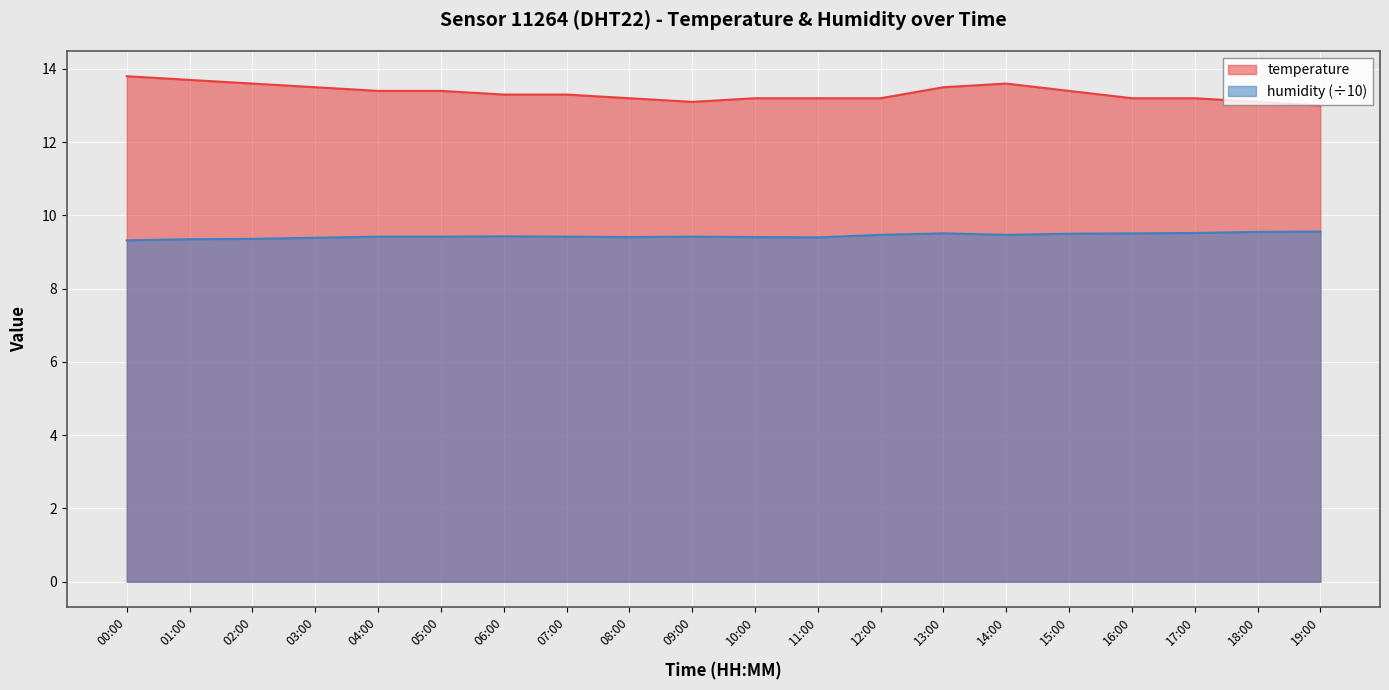

Where is the first local minimum for humidity?

08:00